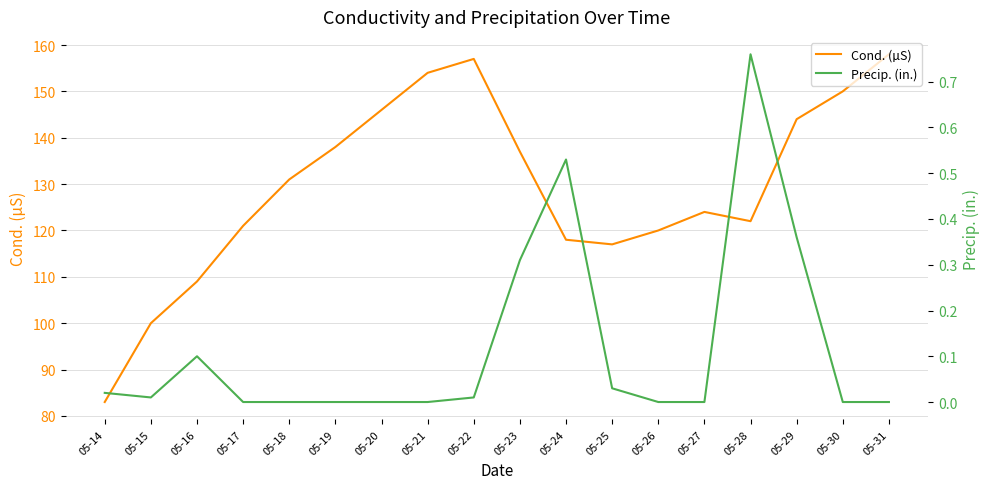

What is the total value across all series at 05-17?

121.0